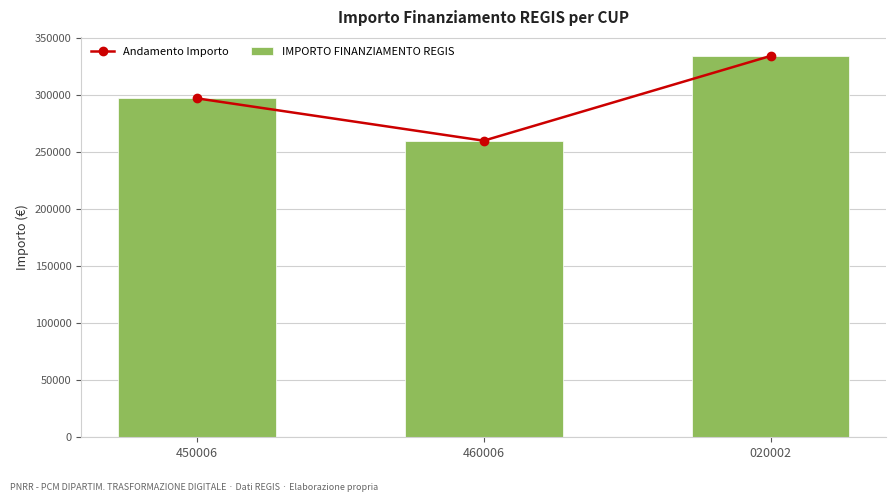

What is the sum of the IMPORTO FINANZIAMENTO REGIS values at 460006 and 450006?

557482